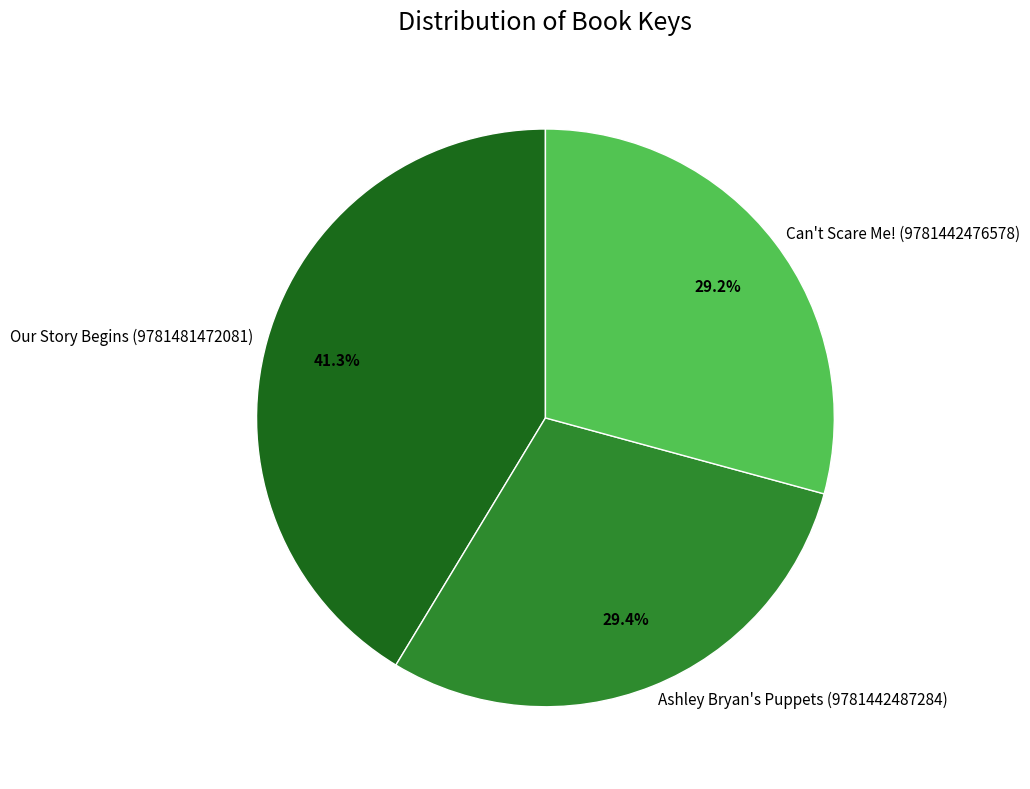

What is the ratio of the value at Our Story Begins (9781481472081) to the value at Ashley Bryan's Puppets (9781442487284)?

1.4